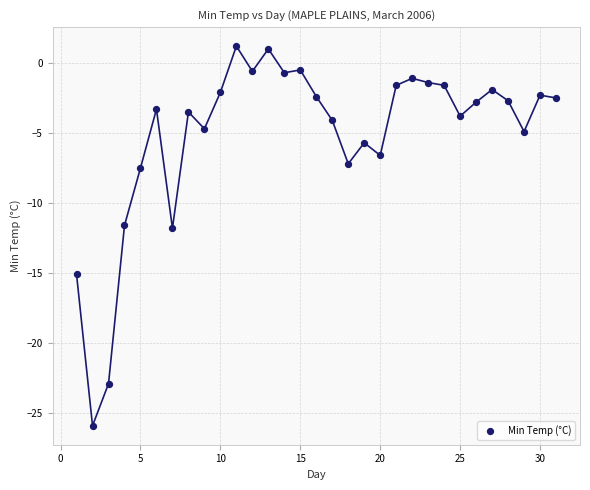

What is the range of X values (max minus min)?

30.0